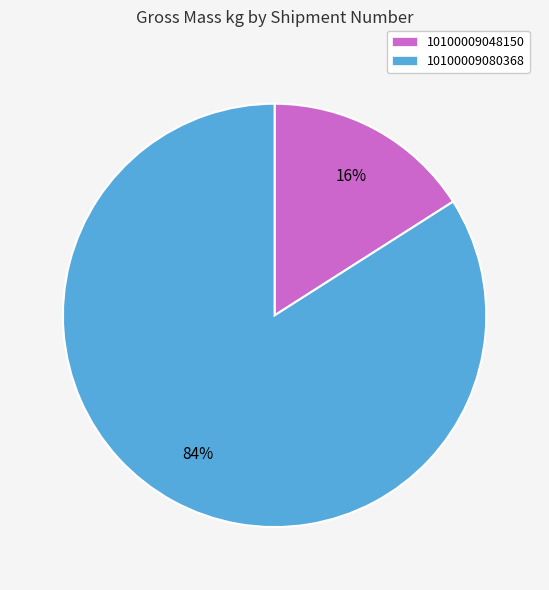

Which slice is the smallest?

10100009048150